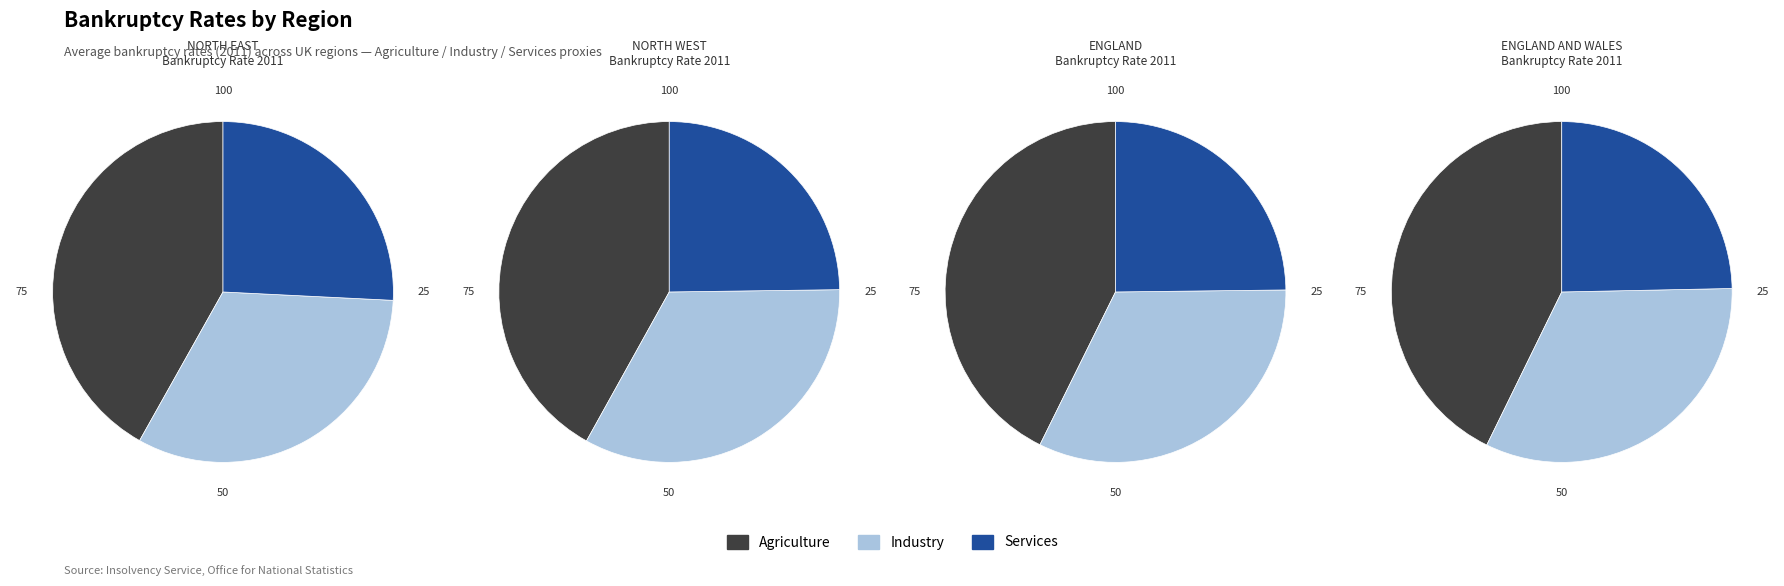

To the nearest percent, what portion does NORTH WEST represent?

25%